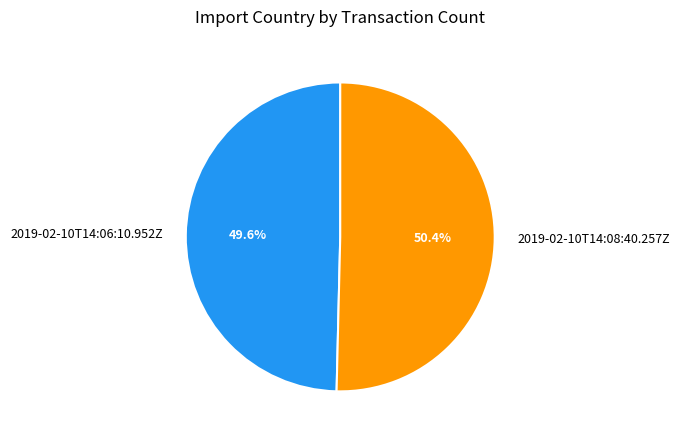

To the nearest percent, what portion does 2019-02-10T14:08:40.257Z represent?

50%